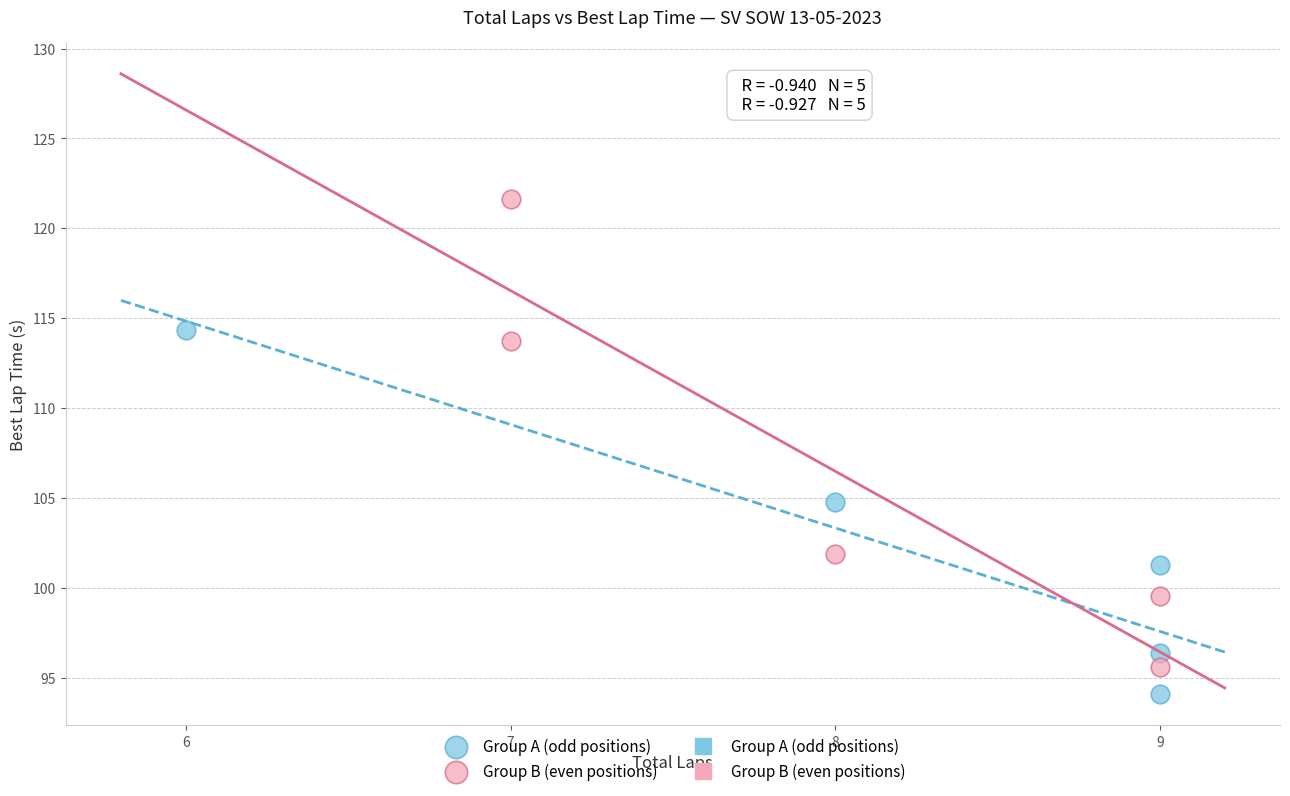

Which series has the widest spread of Y values?

Group B (even positions)